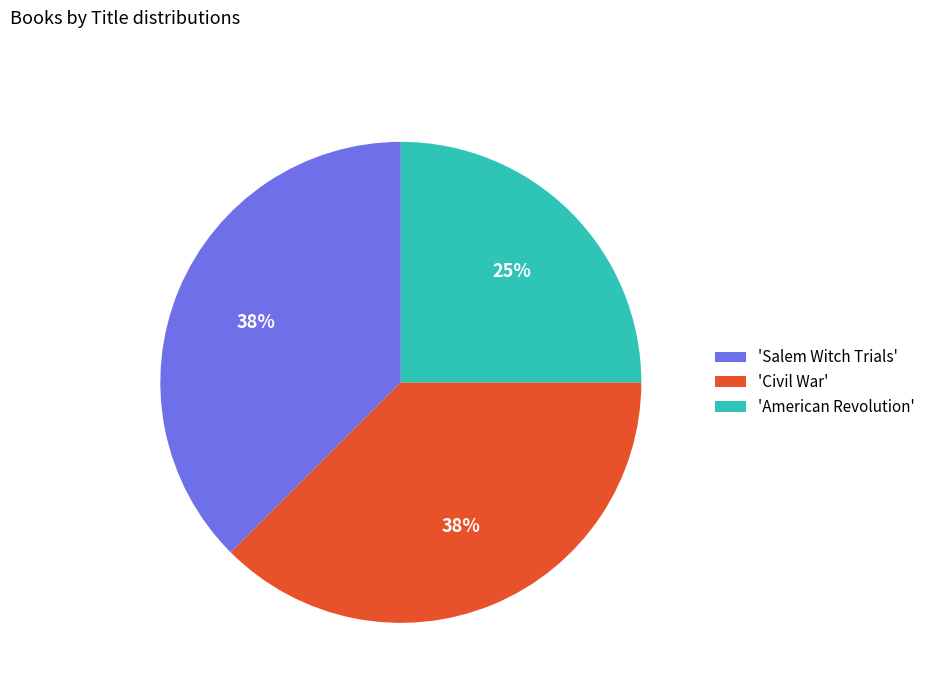

Do 'Civil War' and 'American Revolution' together represent more than half of the pie?

Yes